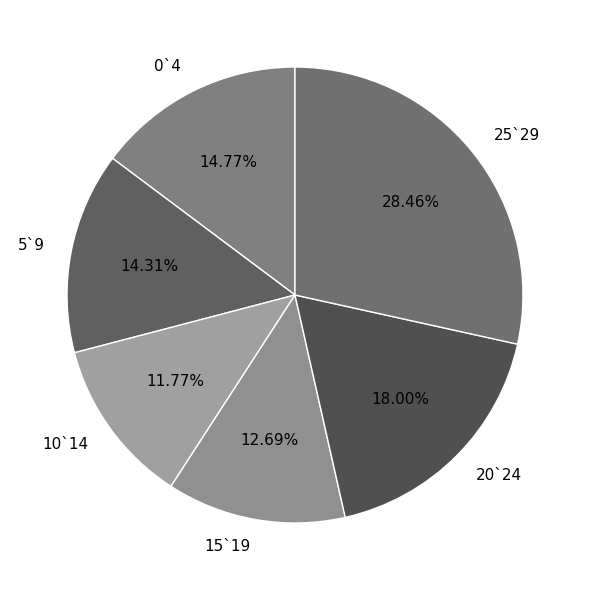

To the nearest percent, what is the difference between the largest and smallest slice percentages?

17%